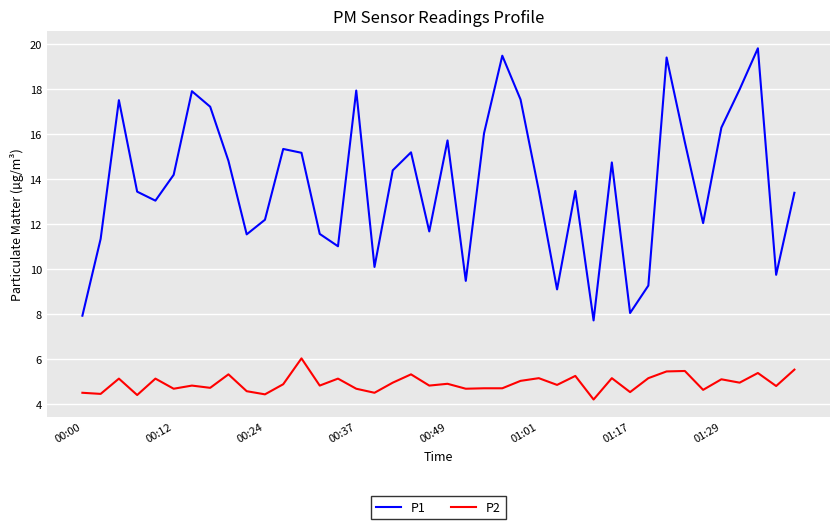

What is the average value of the P1 series?

13.8